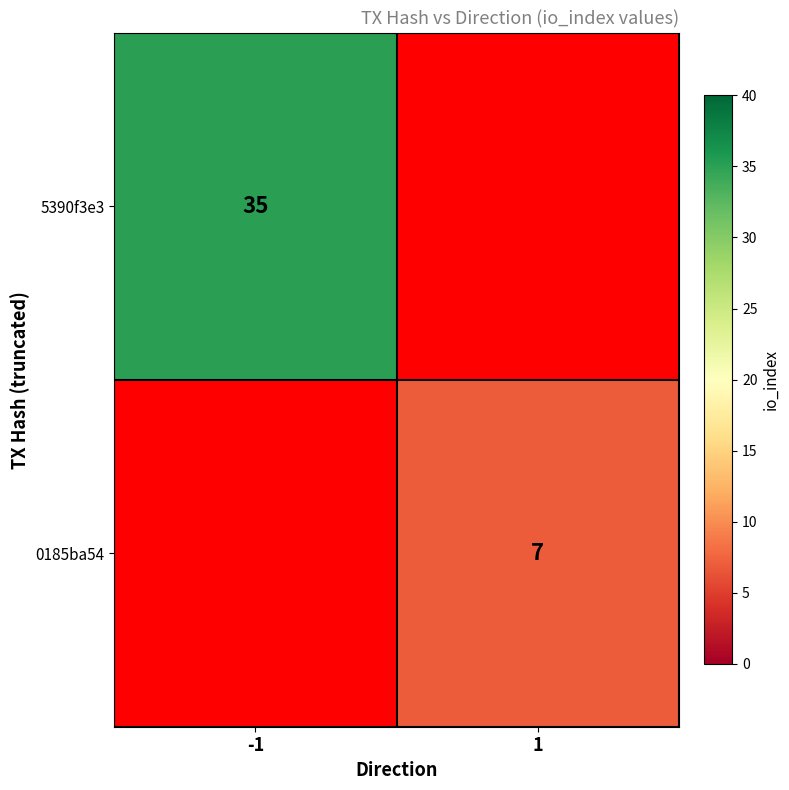

Count the number of data series in this chart.

2